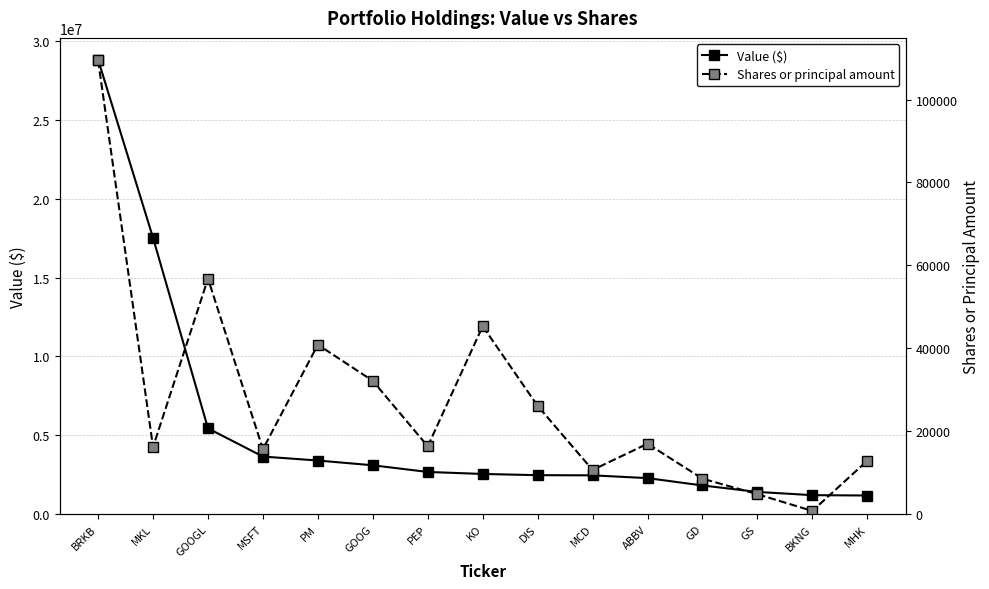

At MKL, list the series in order from largest to smallest.

Value ($), Shares or principal amount